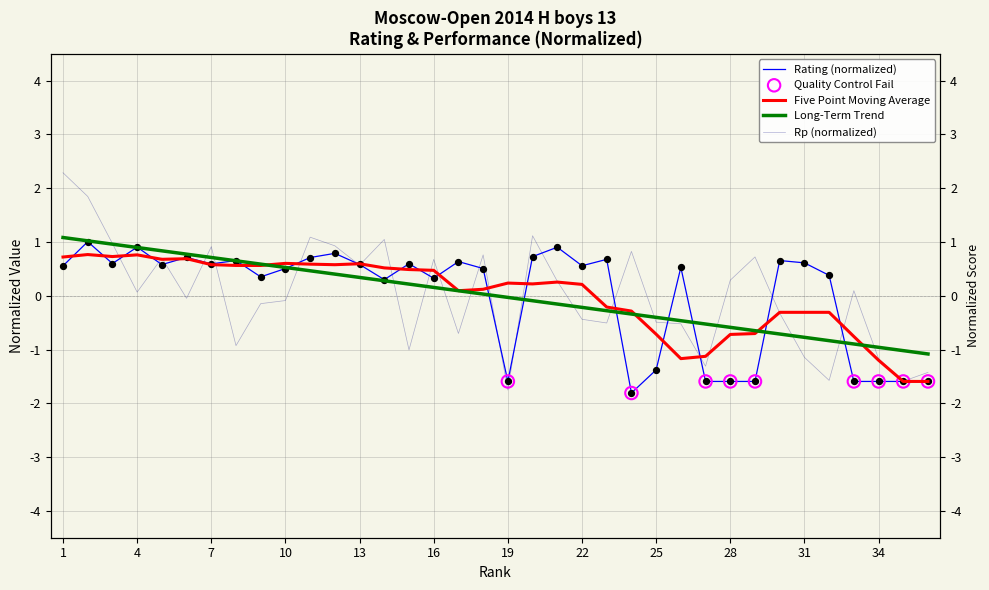

At which category is the sum across all series the highest?

2